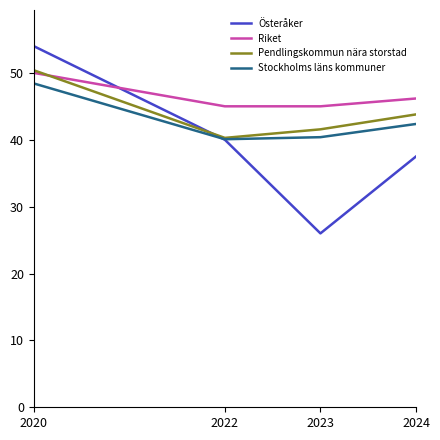

Reading right to left, list all the values displayed in this chart.

Österåker: 37.5	26.0	40.0	54.0
Riket: 46.2	45.0	45.0	50.0
Pendlingskommun nära storstad: 43.8	41.6	40.3	50.4
Stockholms läns kommuner: 42.4	40.4	40.1	48.4